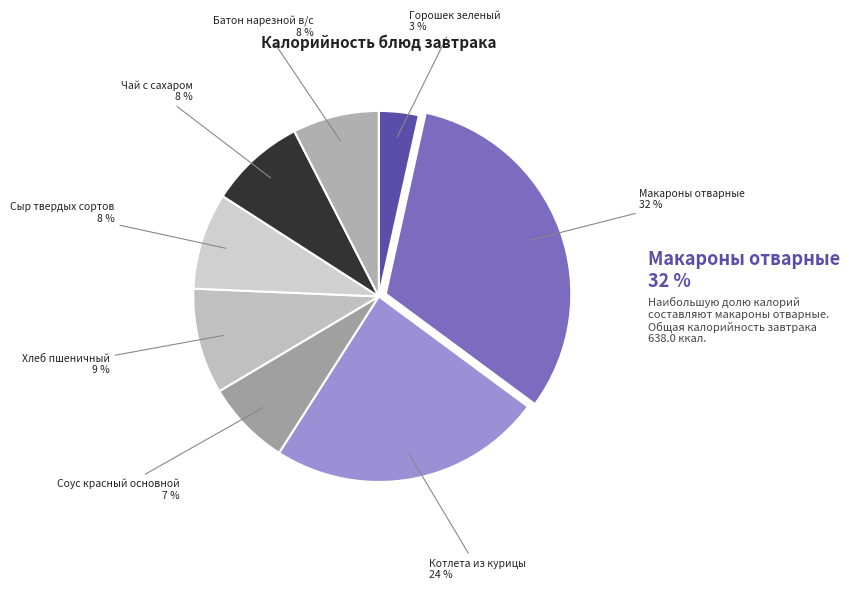

Is Чай с сахаром the majority of the pie?

No